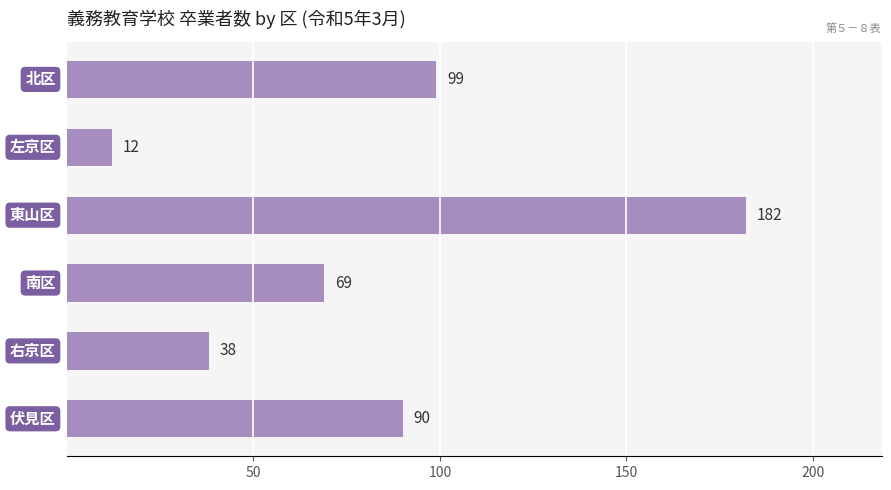

What is the smallest value displayed?

12